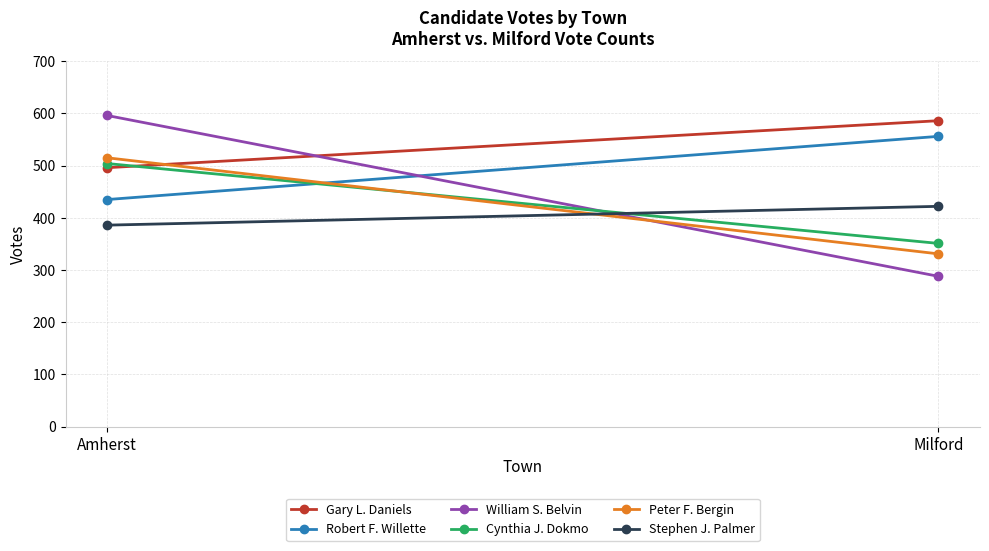

Count the Gary L. Daniels values in the range 496 to 586.

2